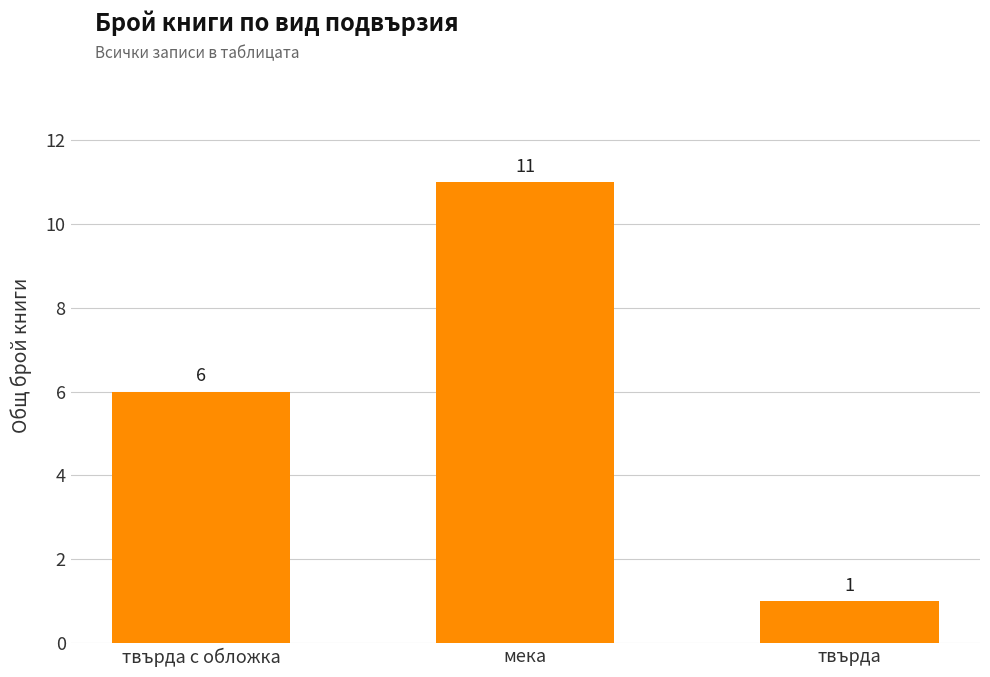

Are the bars horizontal?

No